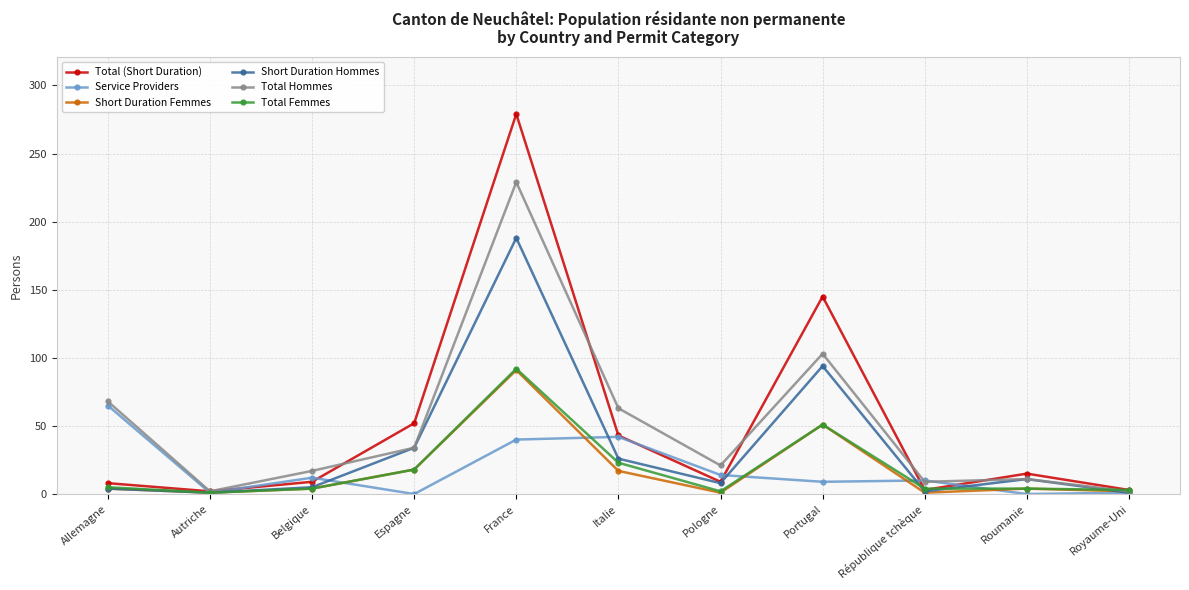

Does the chart display data point markers on the line(s)?

Yes